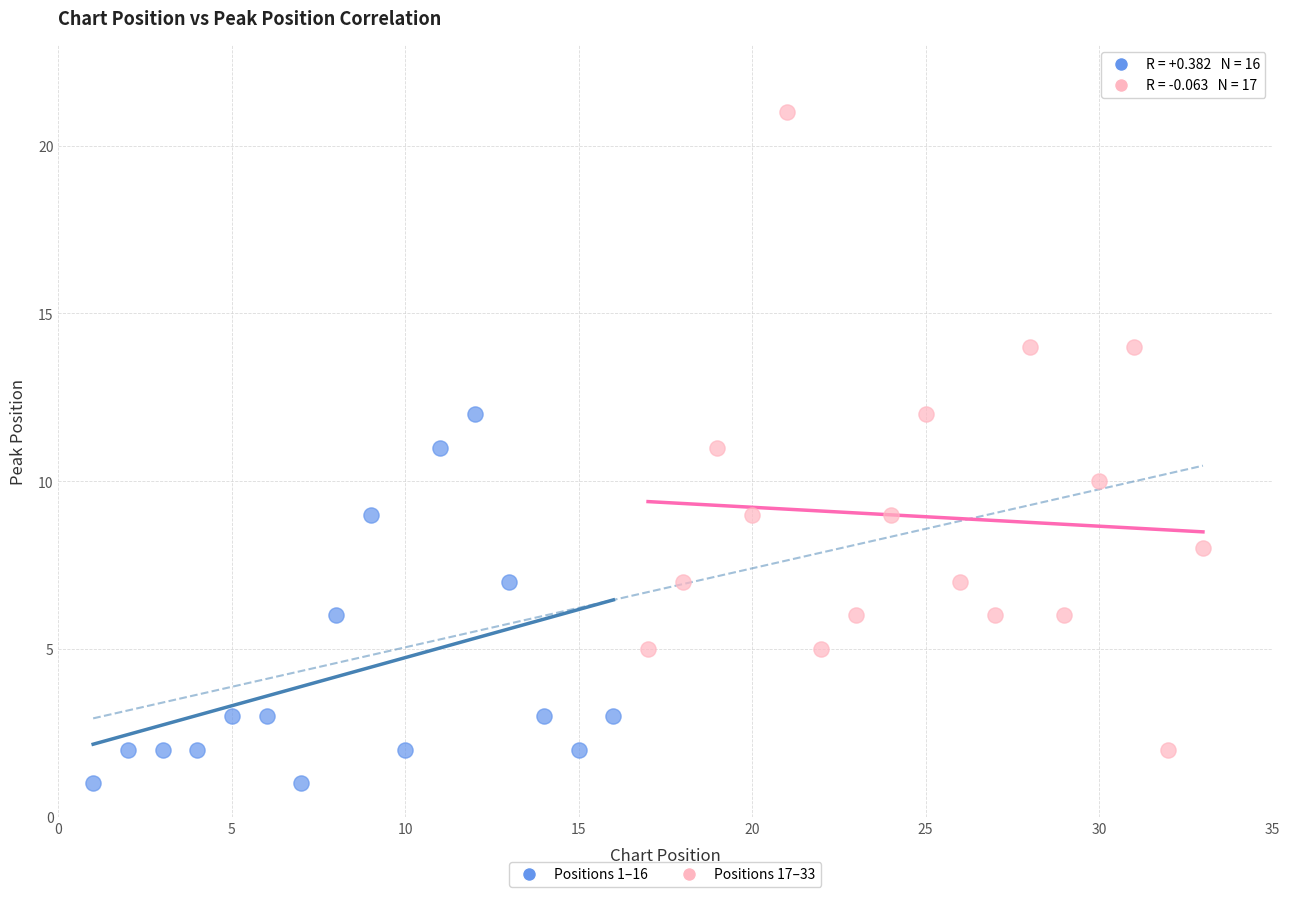

Which series has the widest spread of Y values?

Positions 17–33